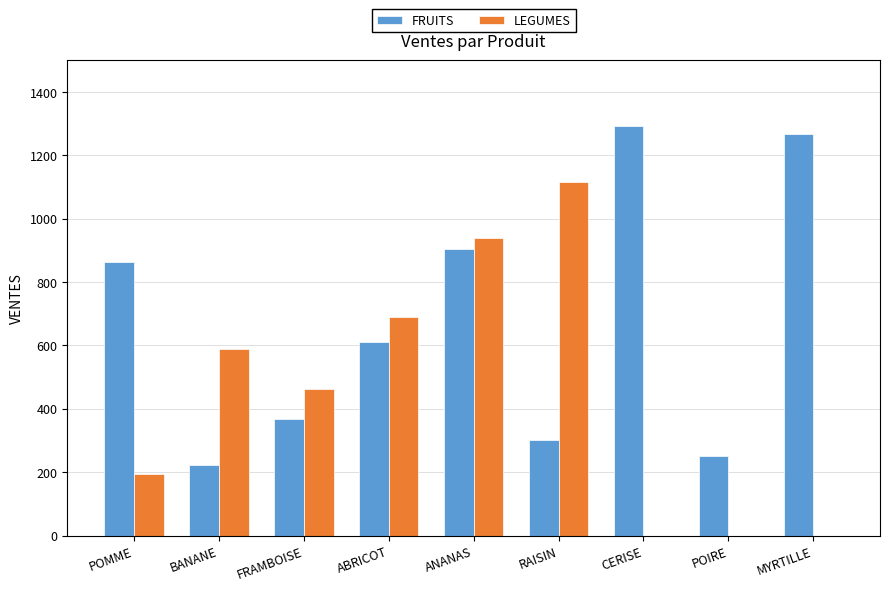

The value of FRUITS at MYRTILLE is 1266.3. True or false?

True